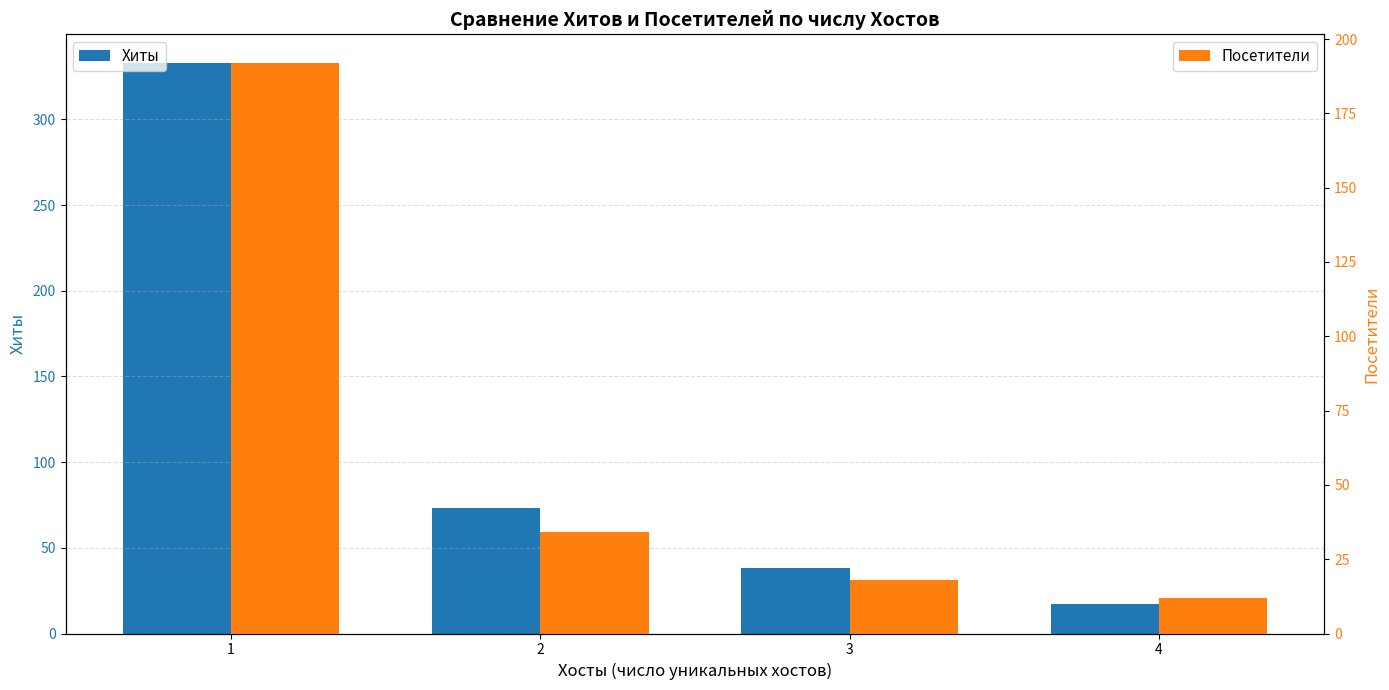

True or false: Посетители has a value of 332 at 1.

False